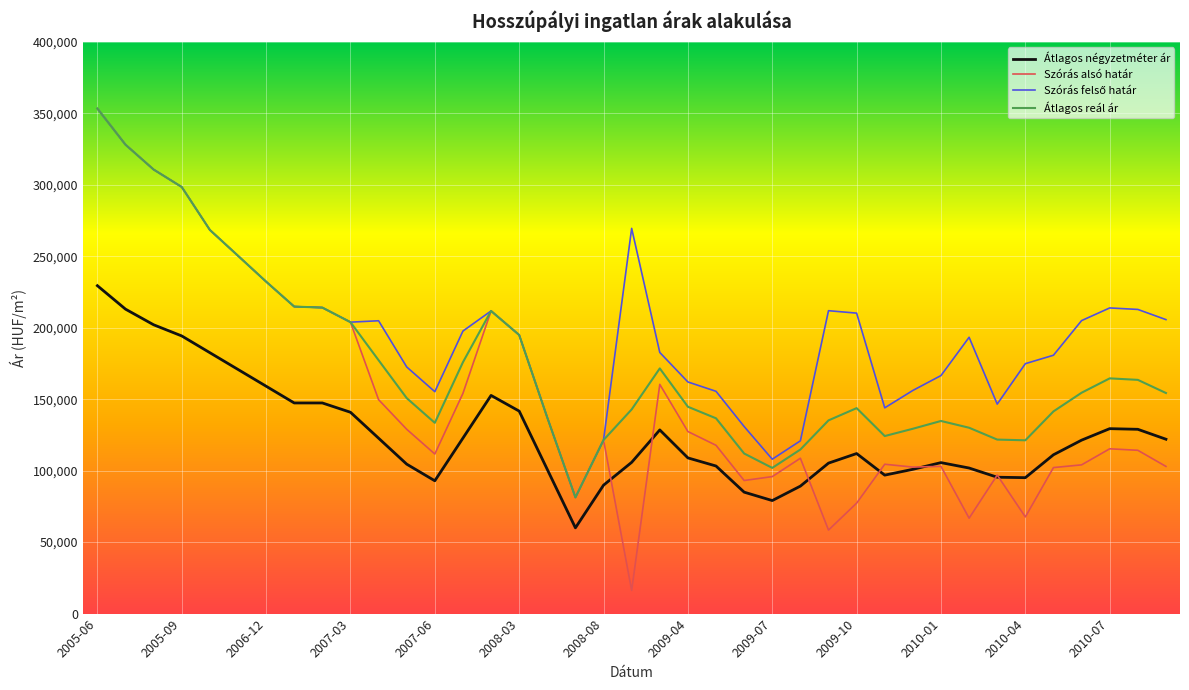

What is the maximum value for Átlagos négyzetméter ár?

229411